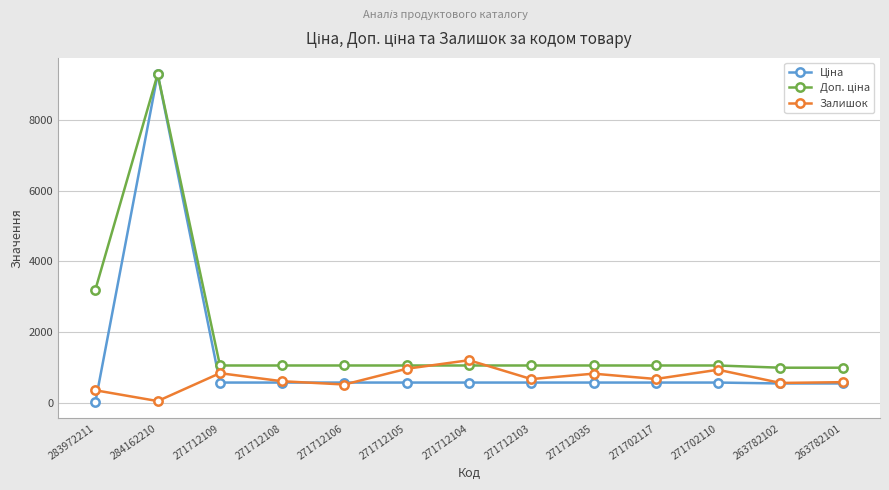

Does the chart have visible grid lines?

Yes